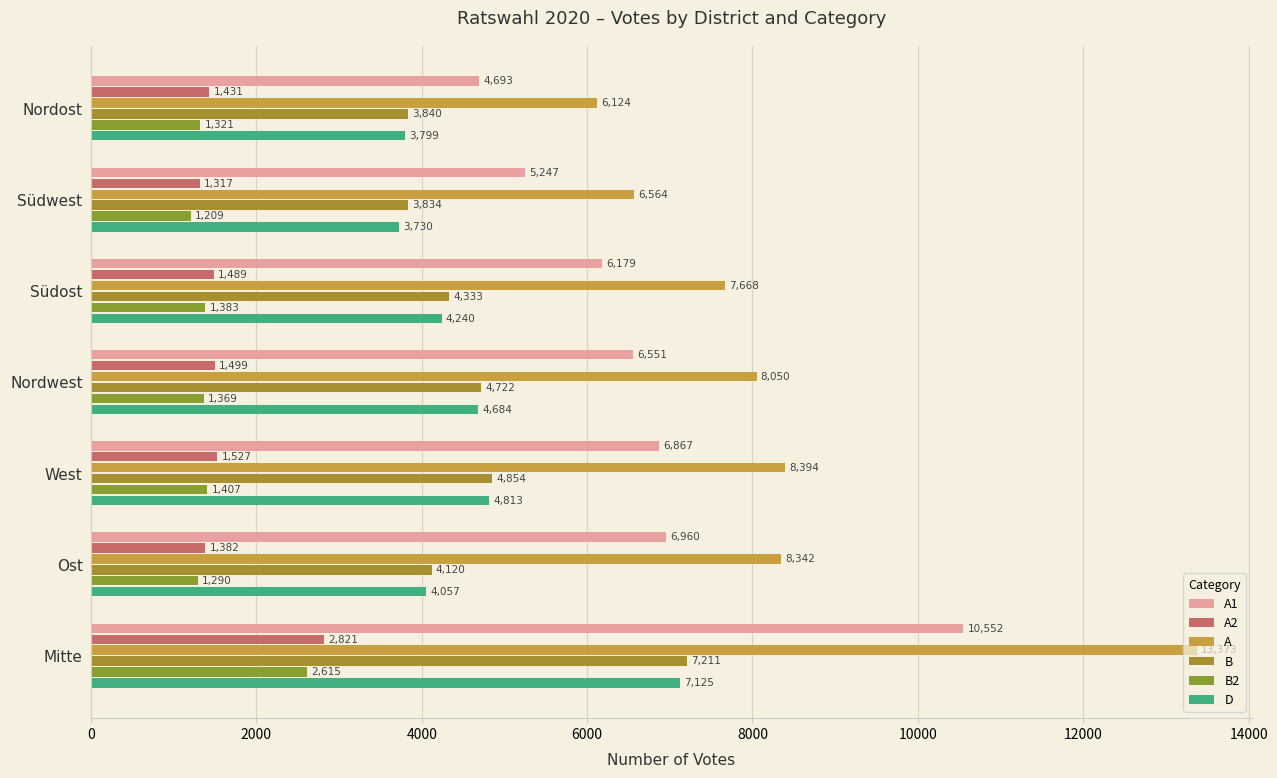

List the labels in order of A value, smallest first.

Nordost, Südwest, Südost, Nordwest, Ost, West, Mitte